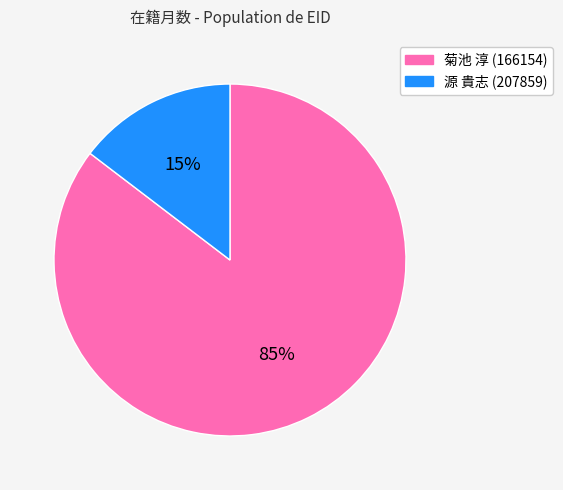

Is there any slice that represents more than half of the pie?

Yes